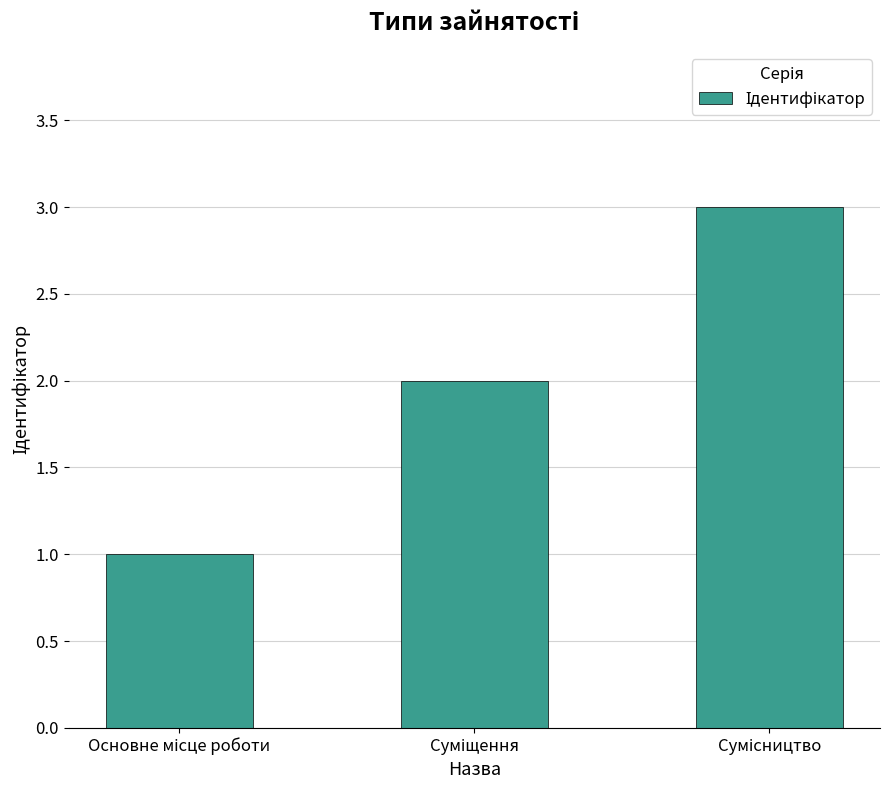

Count the number of categories in the chart.

3